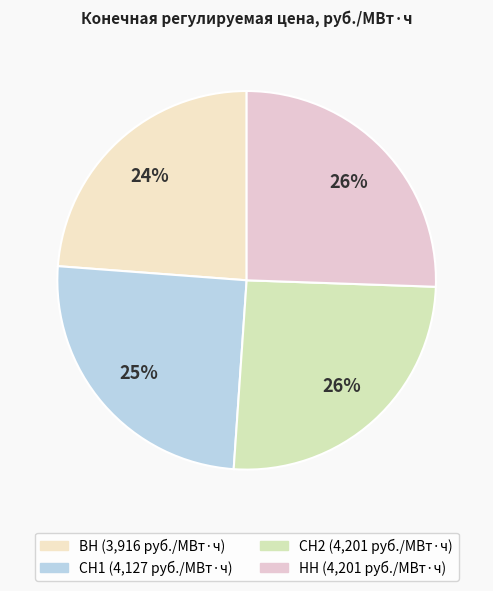

What is the smallest slice in the pie chart?

ВН